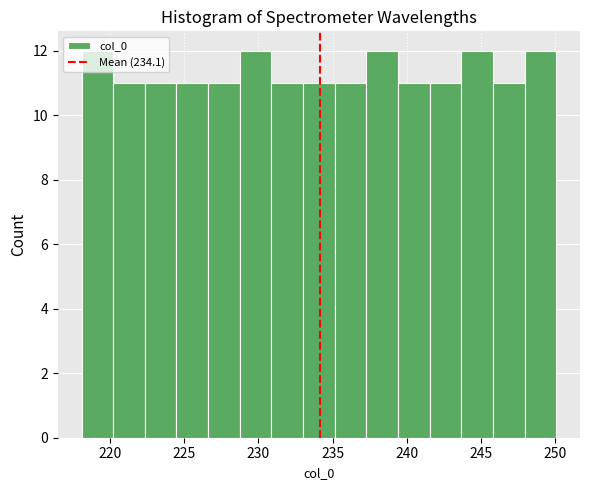

Reading left to right, list every bar in this chart as the range it spans on the x-axis followed by its height. Neither the bar edges nor the heights are printed on the chart, so give them approximately, as read against the axes.

218.0 to 220.0: 12
220.0 to 222.5: 11
222.5 to 224.5: 11
224.5 to 226.5: 11
226.5 to 228.5: 11
228.5 to 231.0: 12
231.0 to 233.0: 11
233.0 to 235.0: 11
235.0 to 237.5: 11
237.5 to 239.5: 12
239.5 to 241.5: 11
241.5 to 243.5: 11
243.5 to 246.0: 12
246.0 to 248.0: 11
248.0 to 250.0: 12